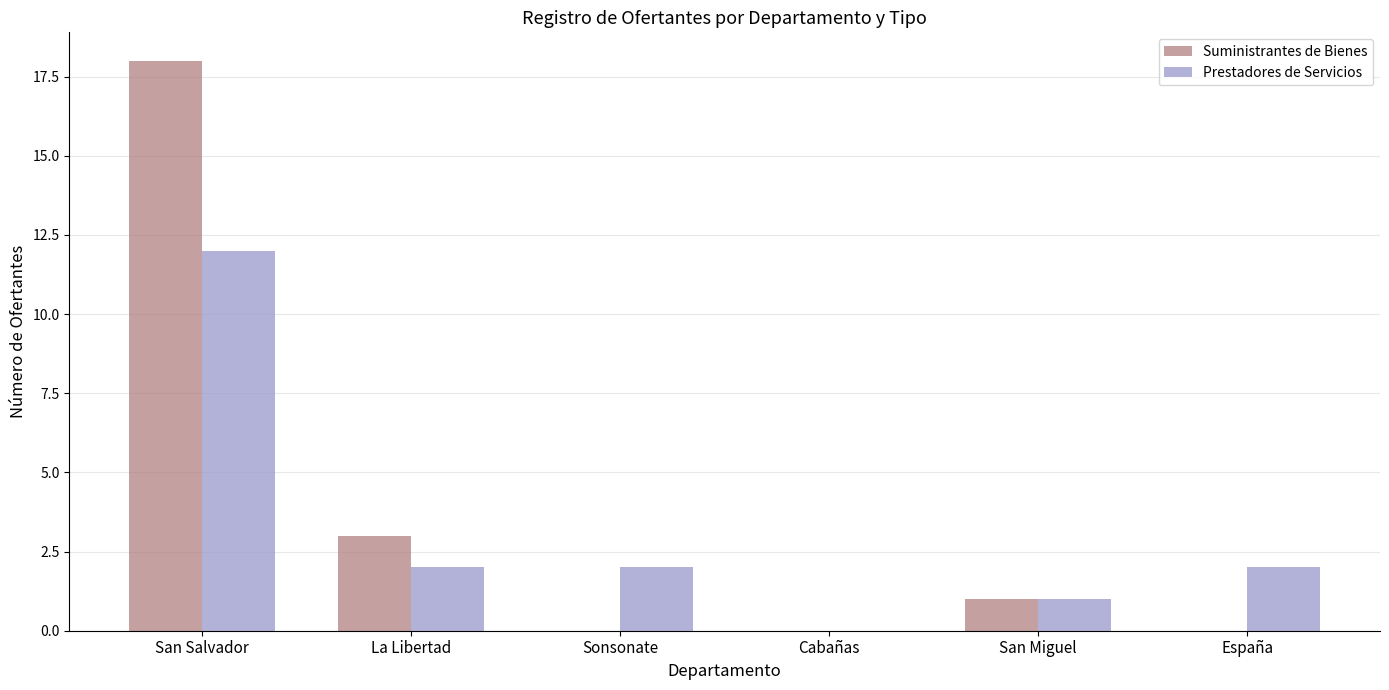

What are all the series names shown in the legend?

Suministrantes de Bienes, Prestadores de Servicios